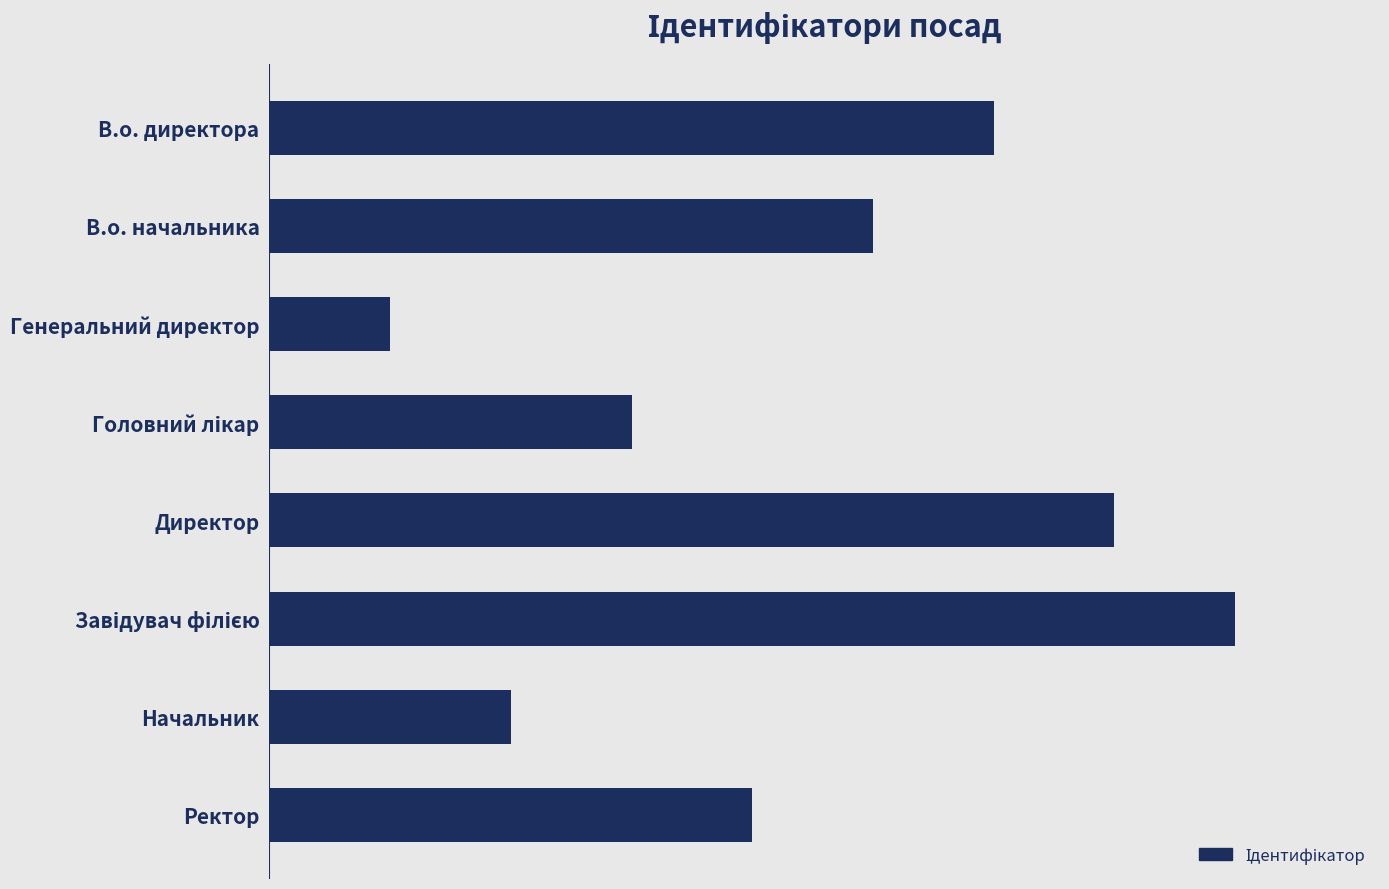

Does the chart contain any negative values?

No